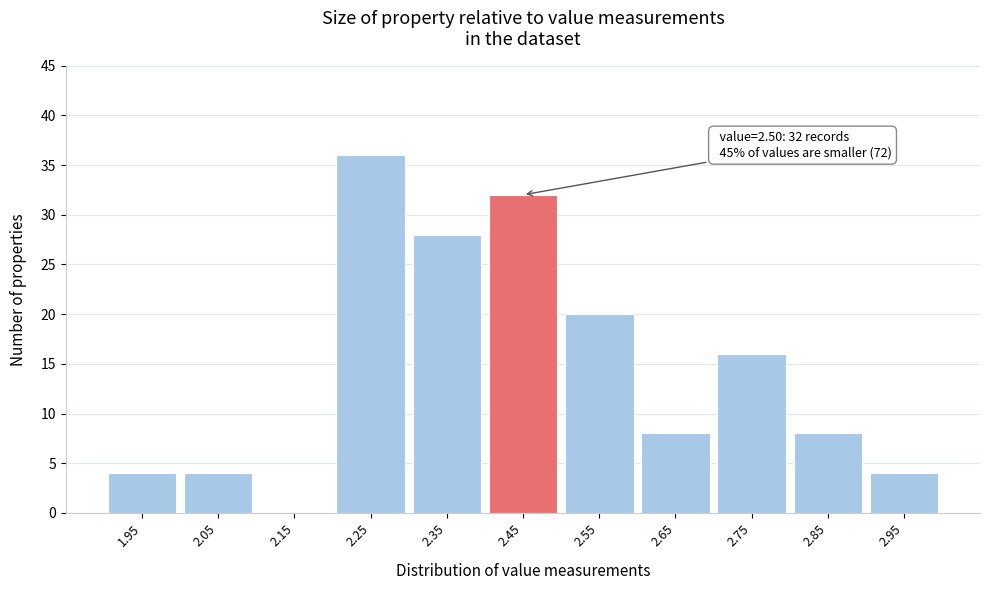

Which range on the x-axis has the tallest bar?

2.2 to 2.3